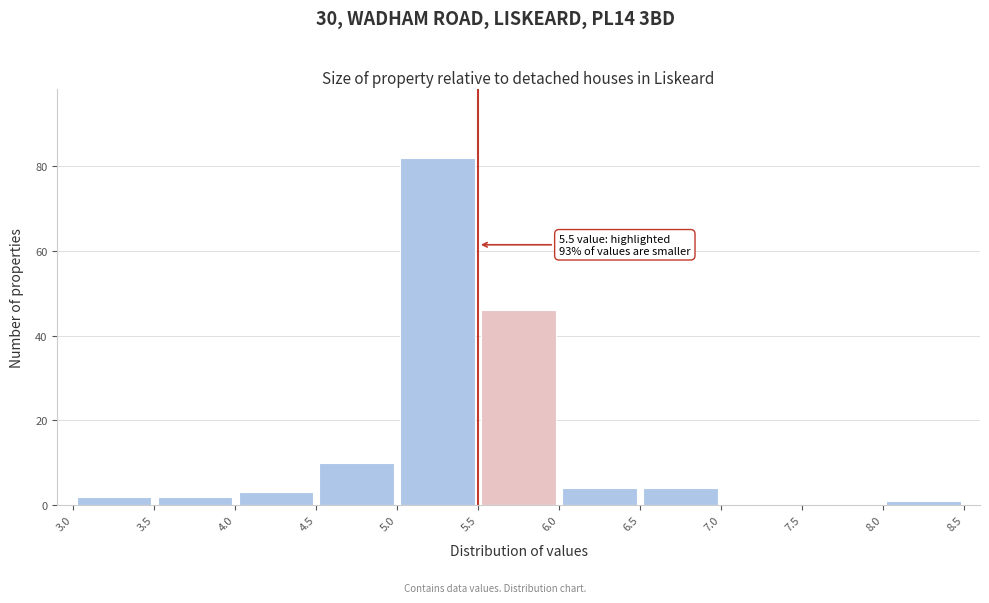

Over which range of the x-axis is the bar tallest?

5.0 to 5.5